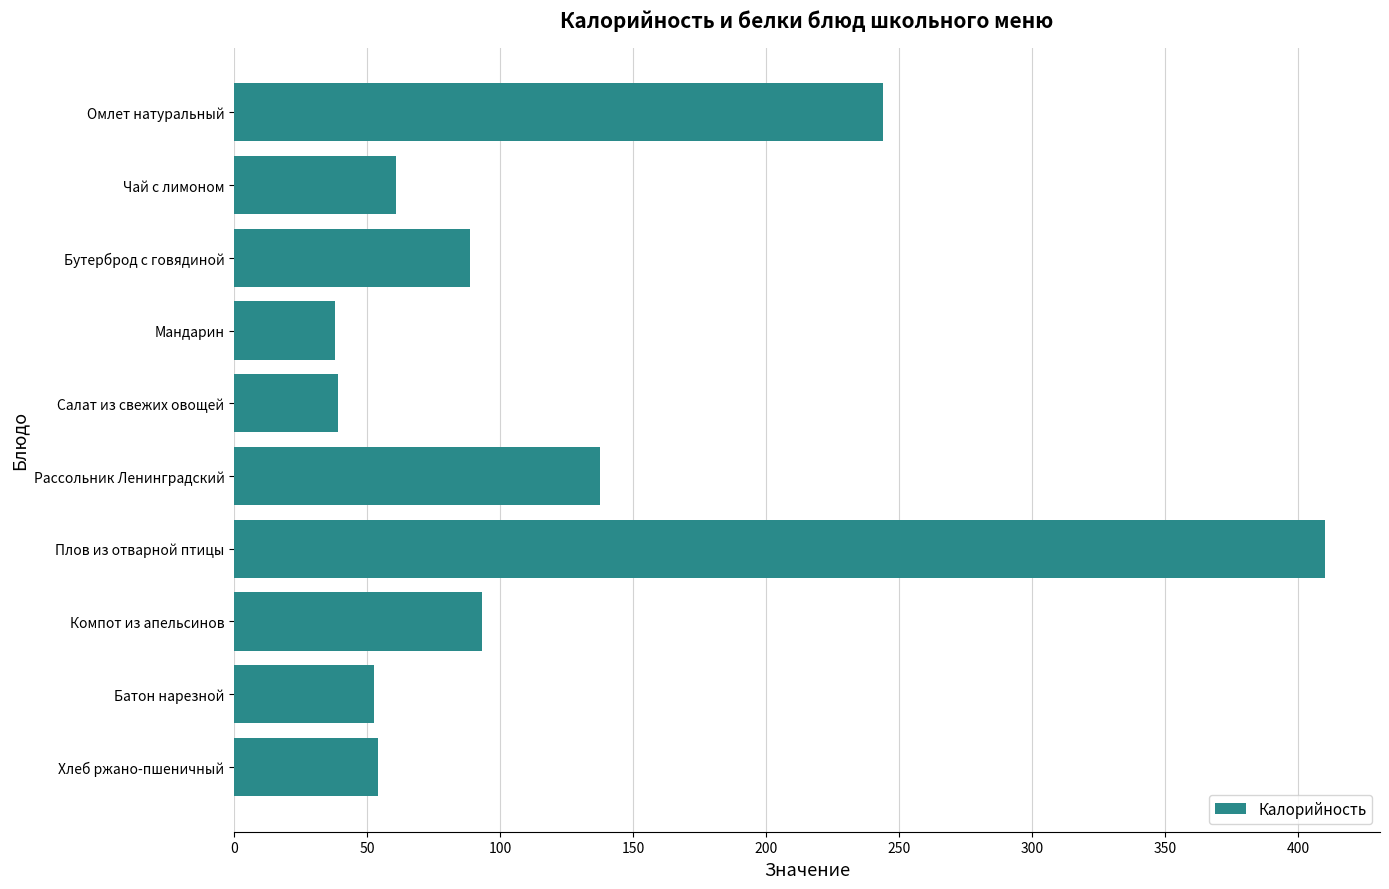

Approximately how many times larger is the value at Компот из апельсинов compared to Батон нарезной?

1.8